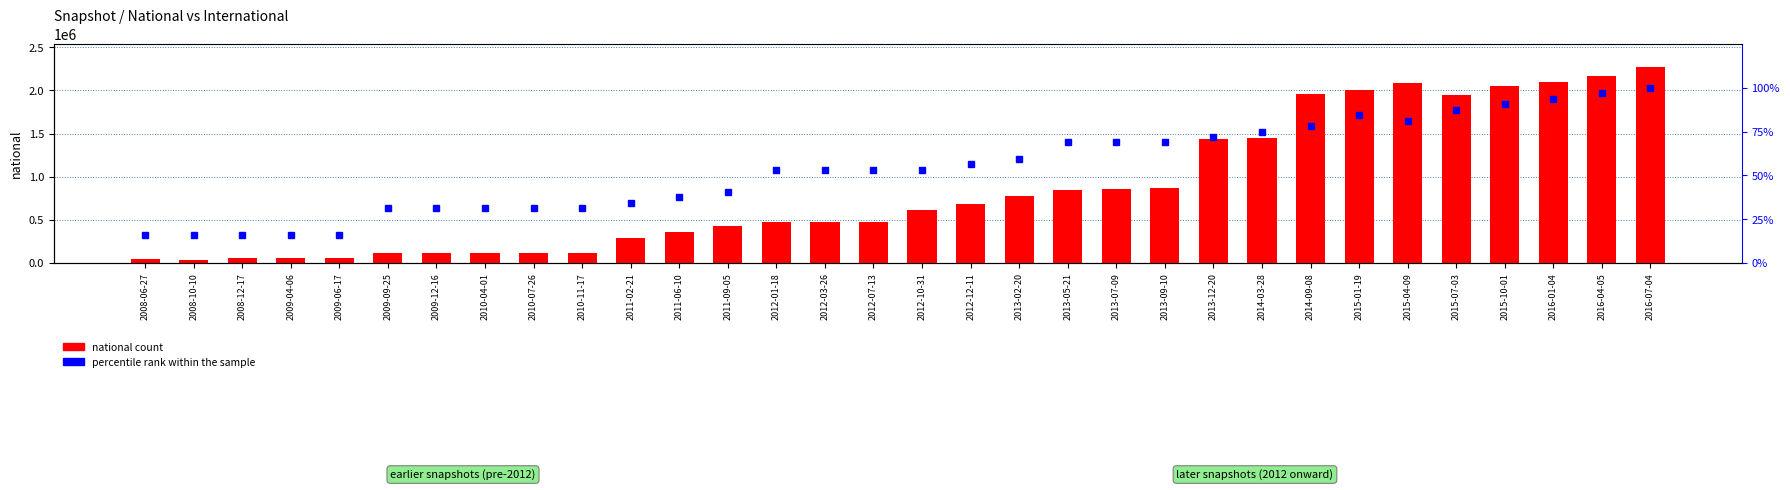

Reading left to right, extract all data points from this chart.

national count: 47682.0	36233.0	51040.0	51040.0	51040.0	112317.0	118285.0	118285.0	118285.0	118285.0	284972.0	359762.0	427555.0	468205.0	468205.0	468205.0	612646.0	677574.0	779441.0	848517.0	860270.0	865118.0	1435617.0	1444662.0	1954343.0	2005377.0	2081633.0	1947558.0	2047979.0	2093501.0	2166133.0	2266015.0
percentile rank within the sample: 15.6	15.6	15.6	15.6	15.6	31.2	31.2	31.2	31.2	31.2	34.4	37.5	40.6	53.1	53.1	53.1	53.1	56.2	59.4	68.8	68.8	68.8	71.9	75.0	78.1	84.4	81.2	87.5	90.6	93.8	96.9	100.0